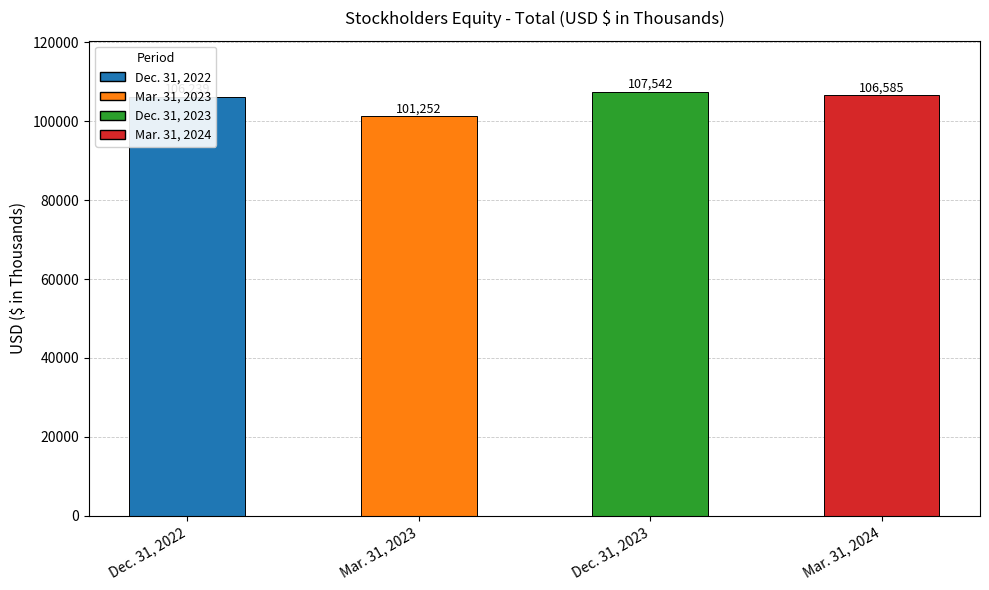

How many values are below 106585?

2